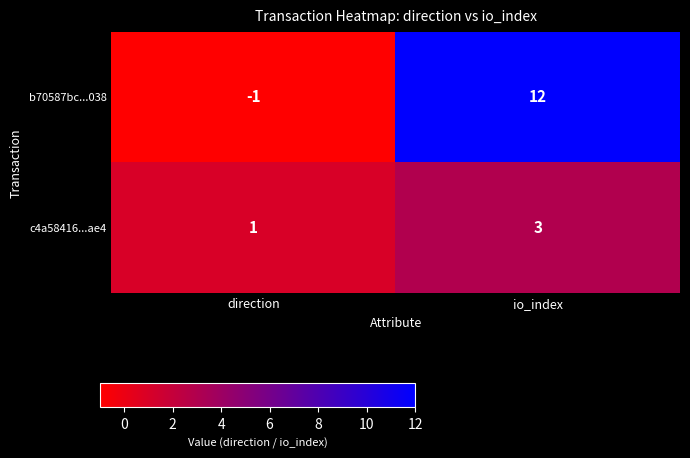

What is the average value of the b70587bc...038 series?

6